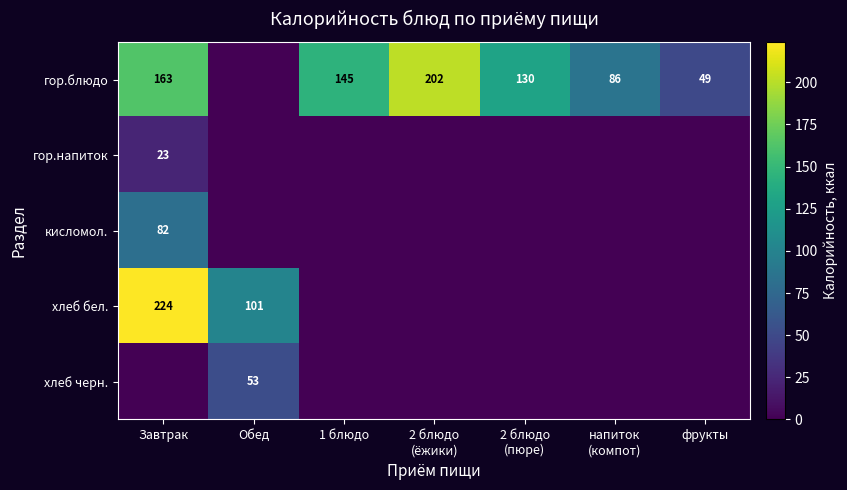

Which series has the widest spread of values?

хлеб бел.